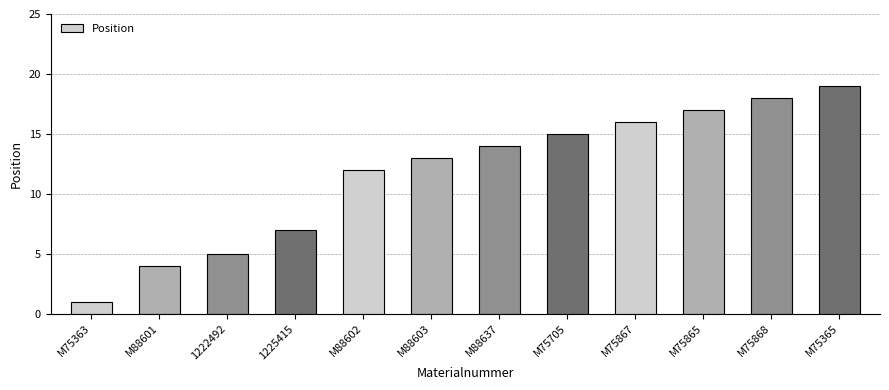

Which category has the lowest value across all series?

M75363